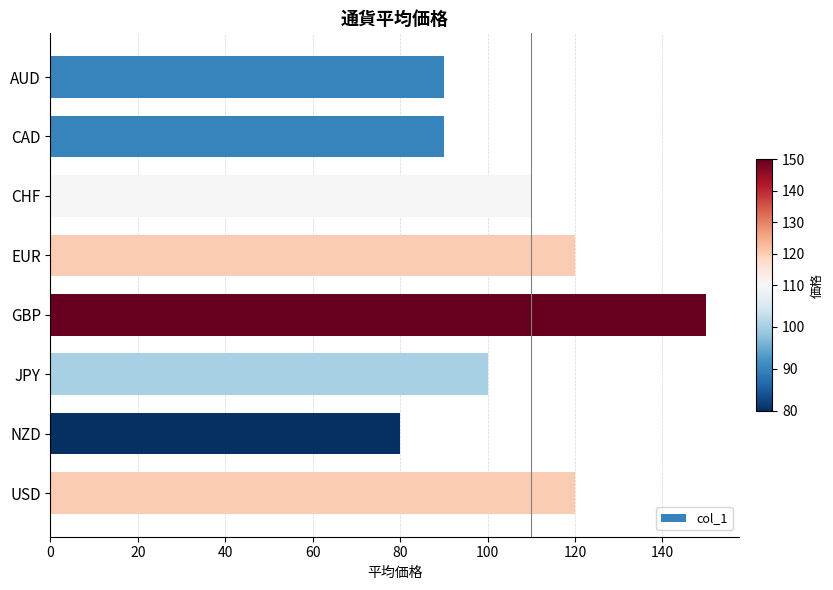

What is the difference between the maximum and minimum values?

70